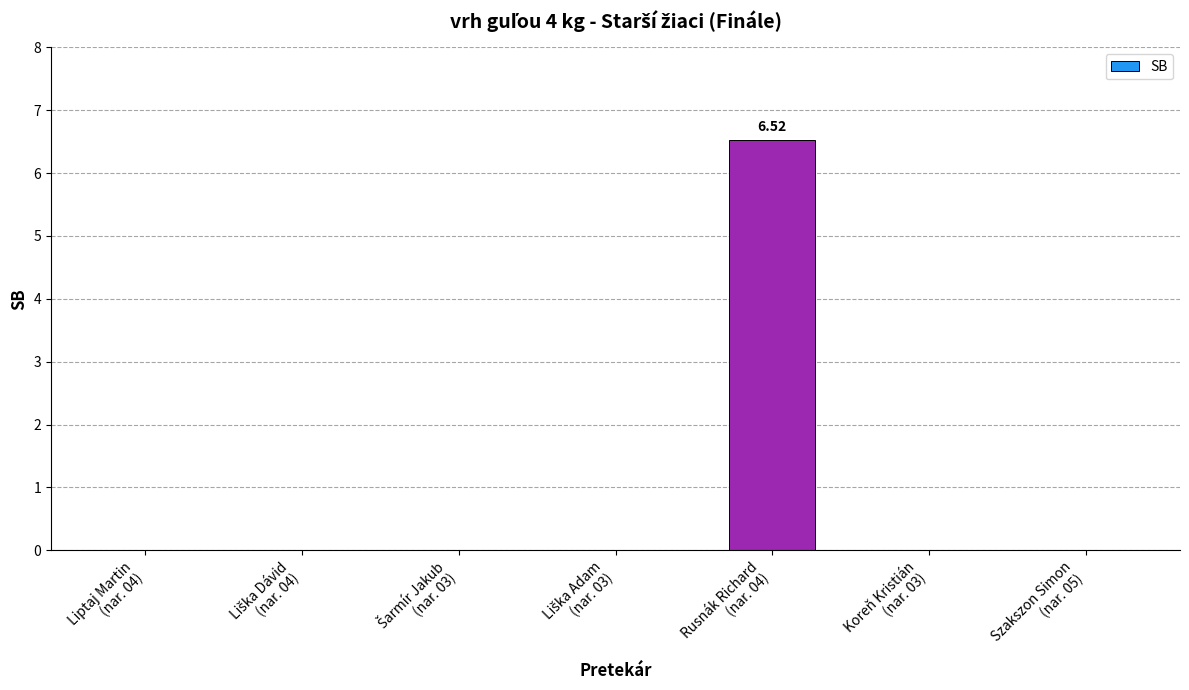

True or false: the data shows 9.0 at Rusnák Richard
(nar. 04).

False